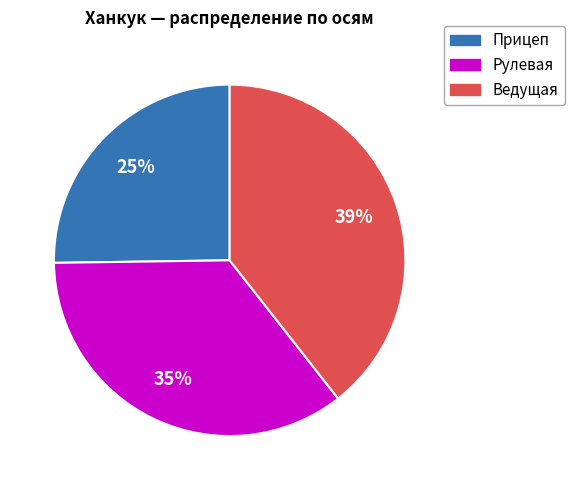

To the nearest percent, what is the difference between the largest and smallest slice percentages?

14%